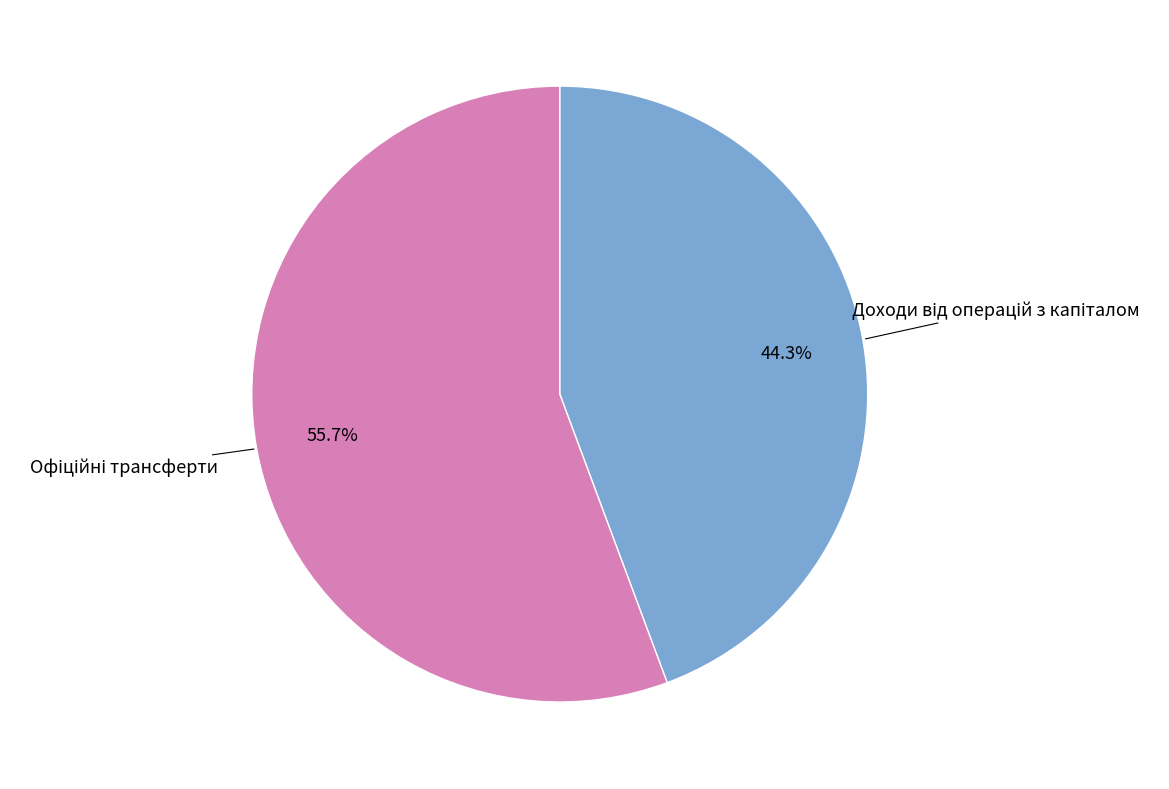

Is there a majority slice in this chart?

Yes